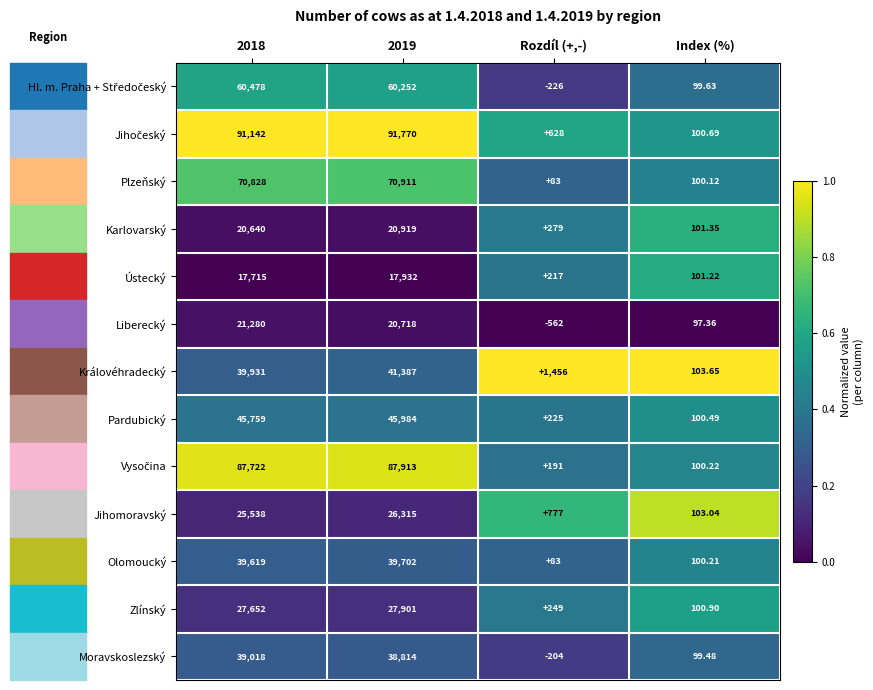

Which label corresponds to the smallest value in the chart?

Rozdíl (+,-)